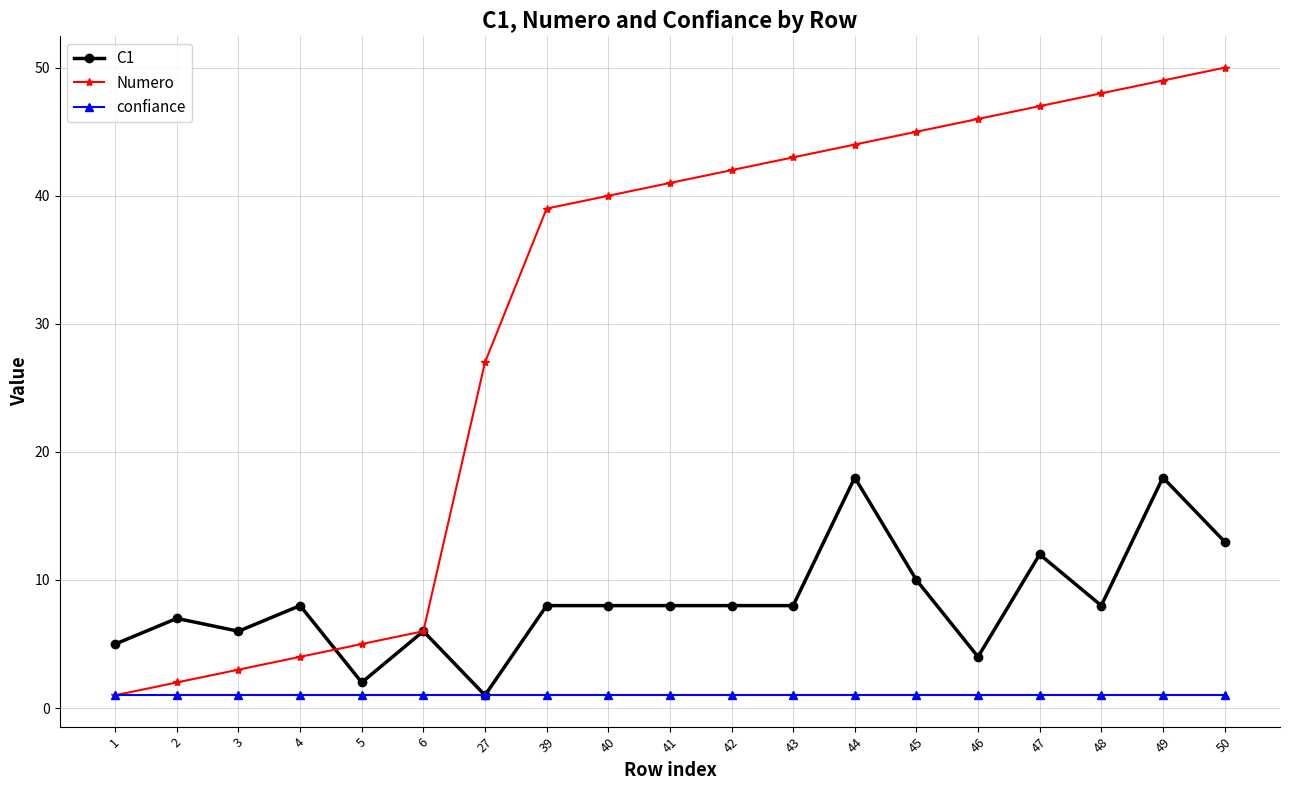

What is the smallest value displayed?

1